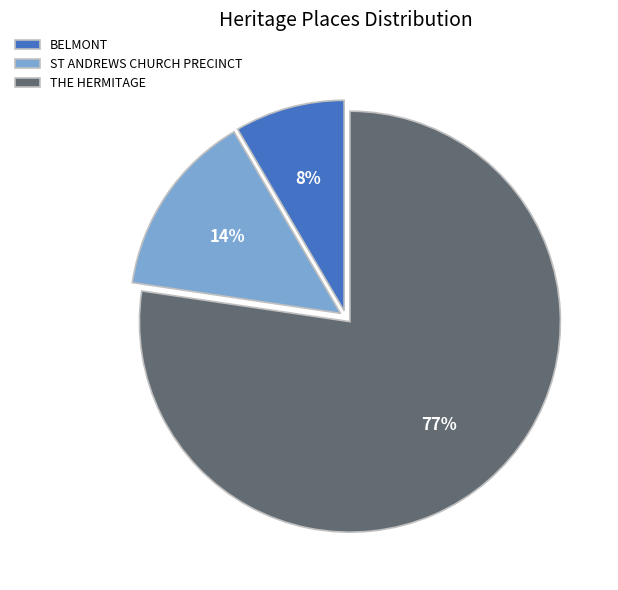

True or false: BELMONT accounts for 8% of the total.

True